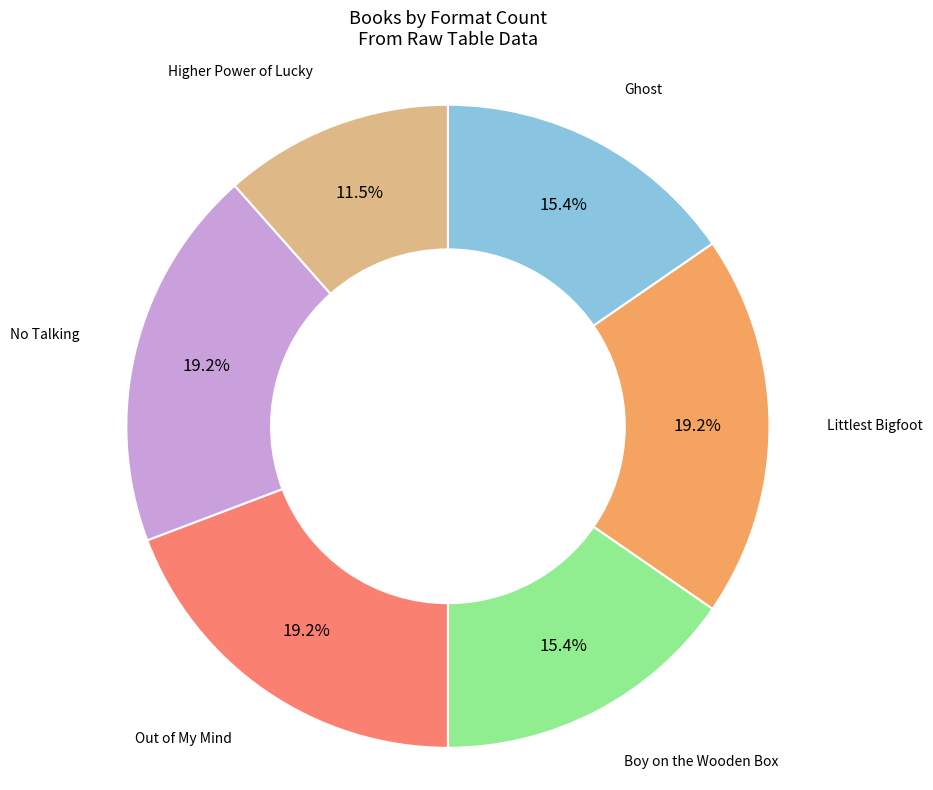

How many slices are in this pie chart?

6